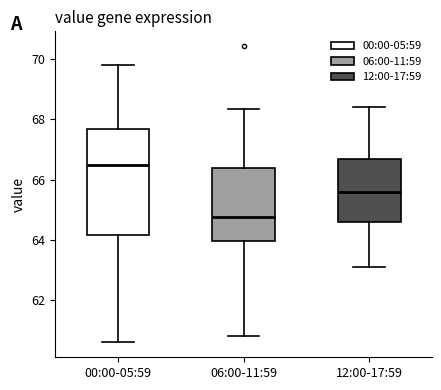

Which box's median line is the highest?

00:00-05:59